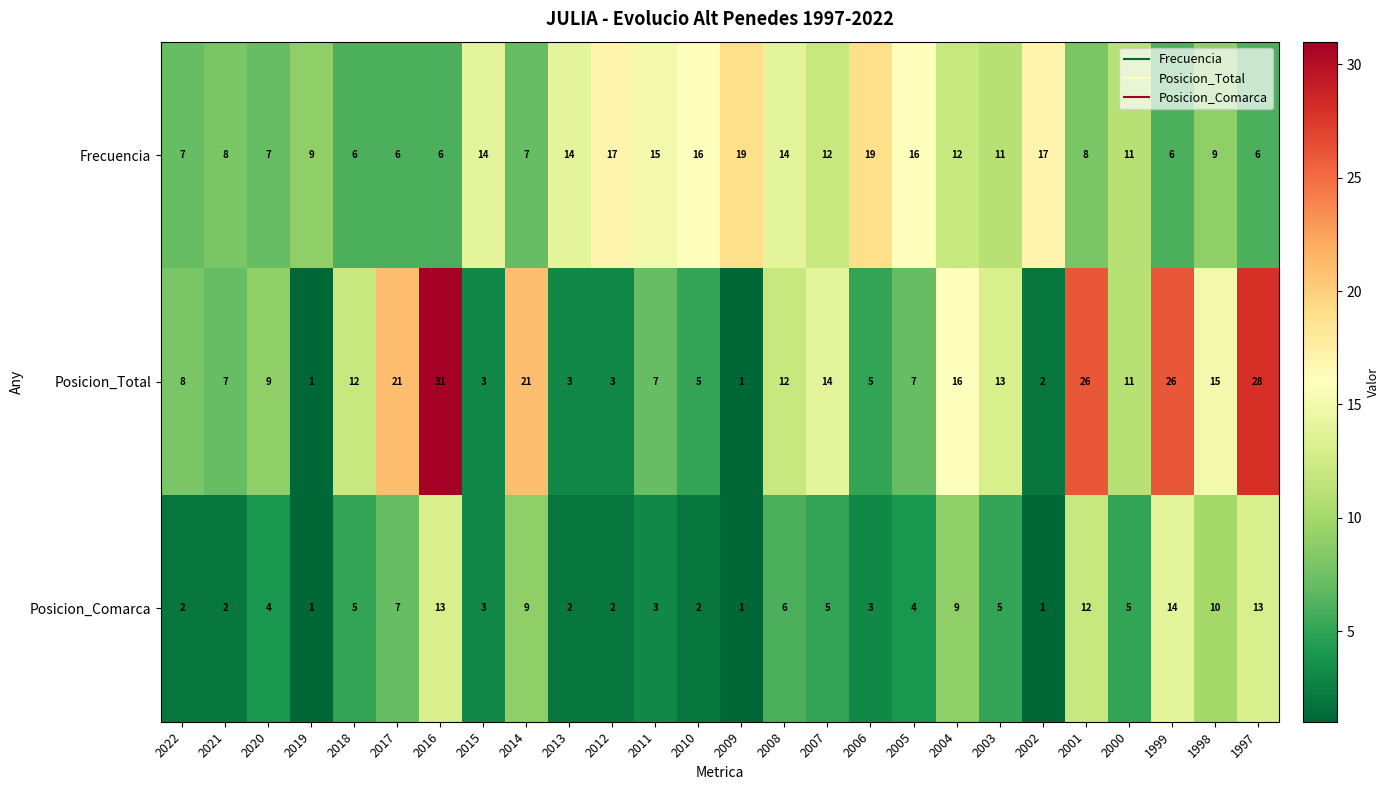

What is the difference between the second highest and second lowest values in the Frecuencia series?

13